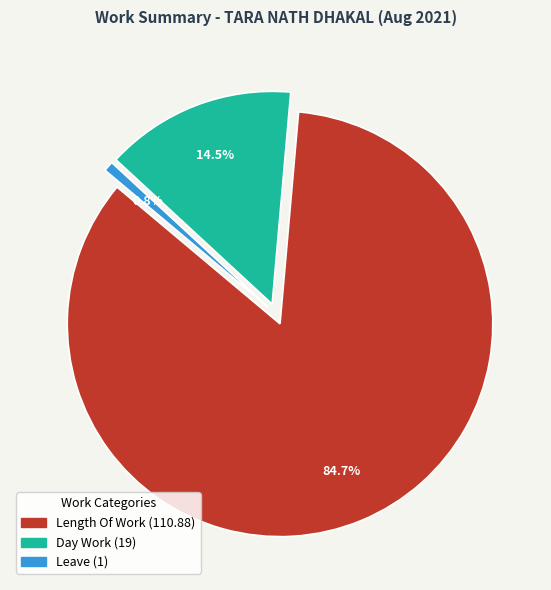

The Rest Day slice represents 8% of the pie. True or false?

False